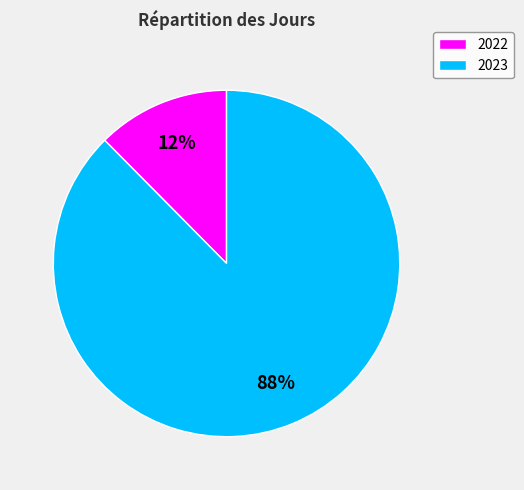

To the nearest percent, what is the combined percentage of 2022 and 2023?

100%